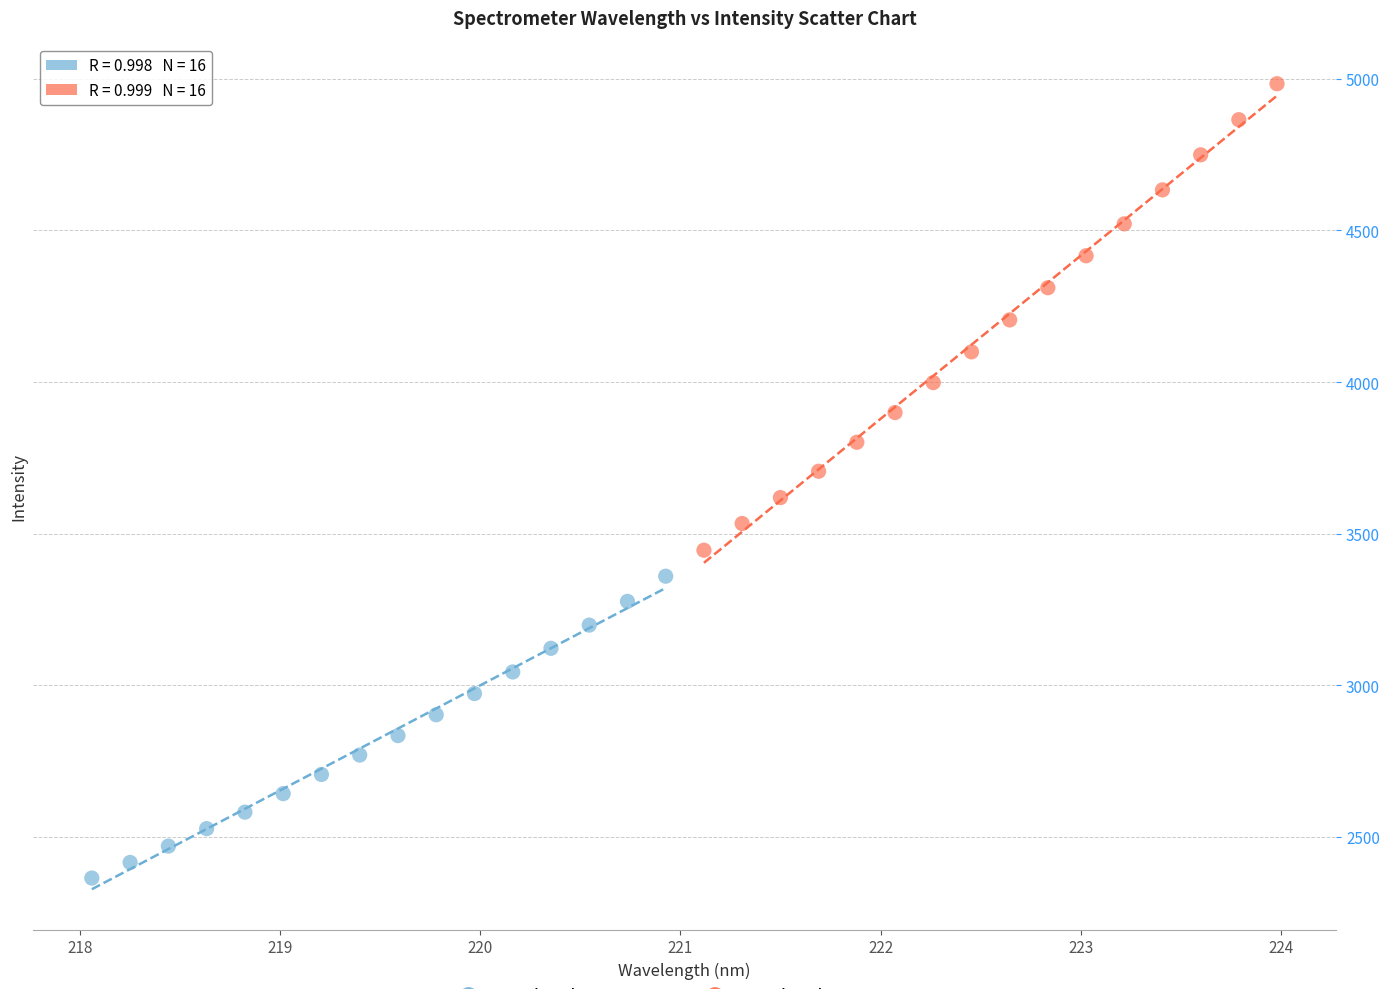

Which series contains the highest Y value?

Wavelength 221–224 nm